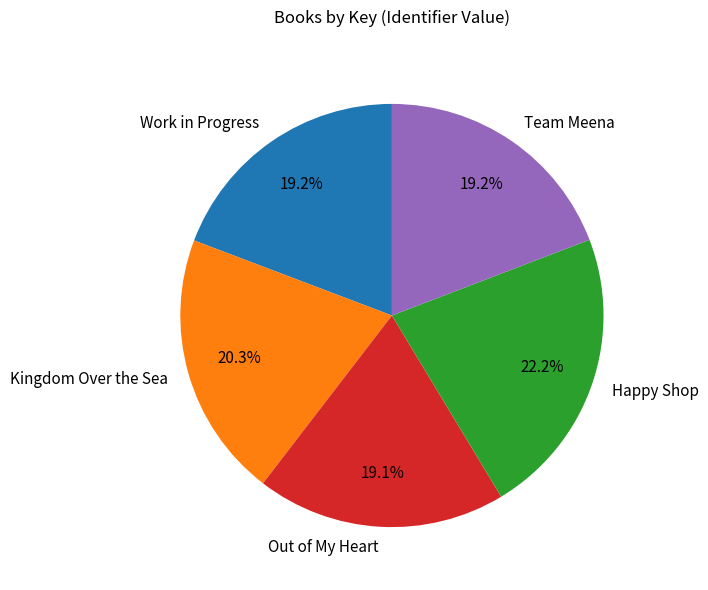

How many segments does this pie chart have?

5